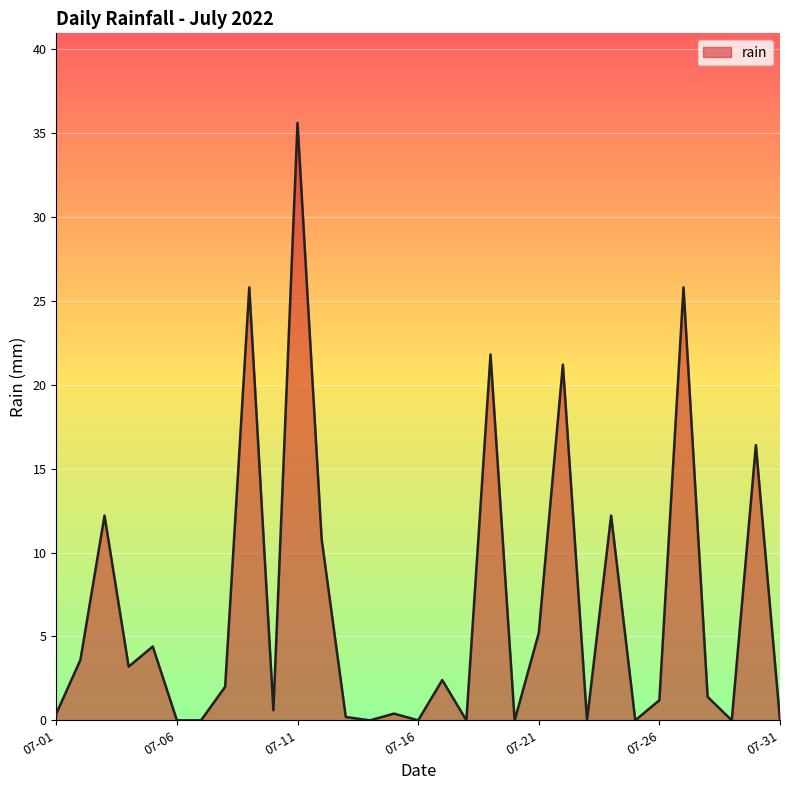

How many values exceed 1?

17